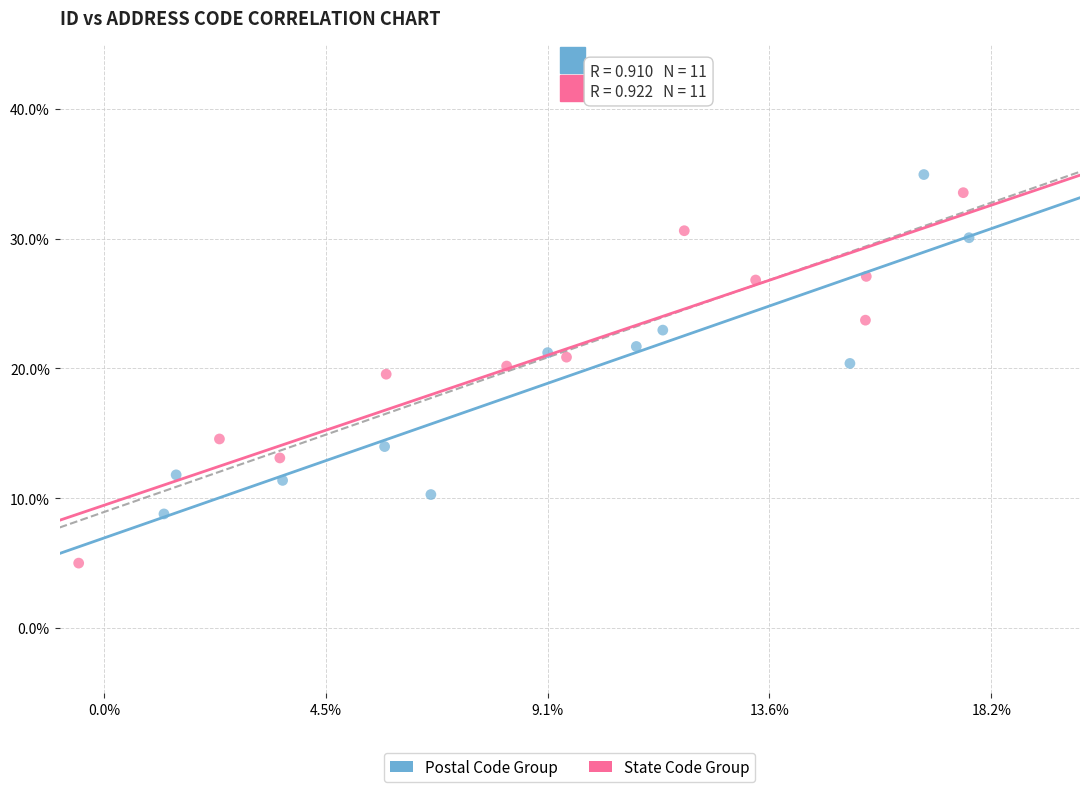

Which series reaches the maximum Y coordinate?

Postal Code Group